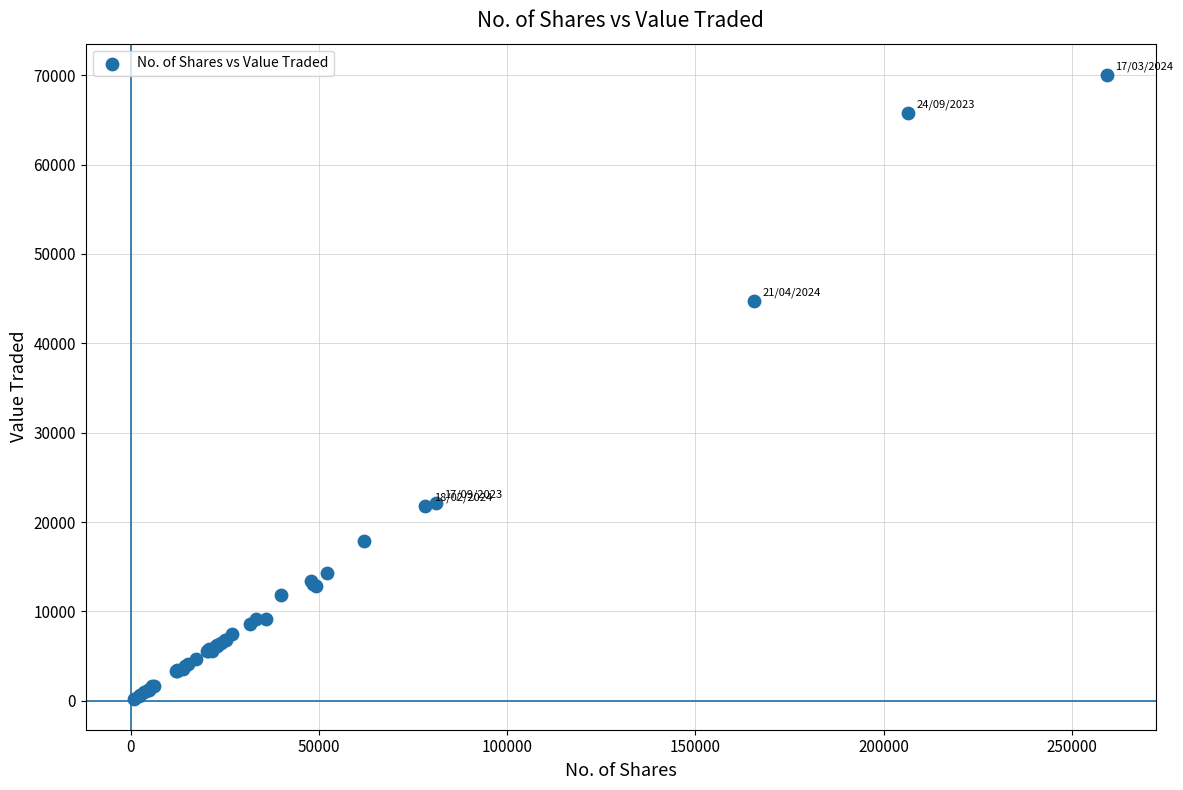

What Y value in the scatter plot is closest to 35149?

44733